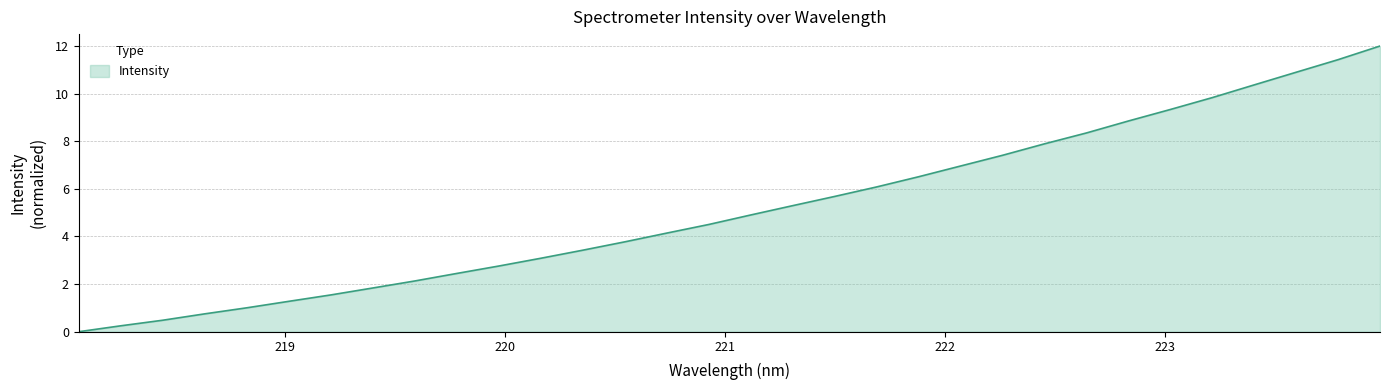

What is the difference between the maximum and second lowest values?

11.8